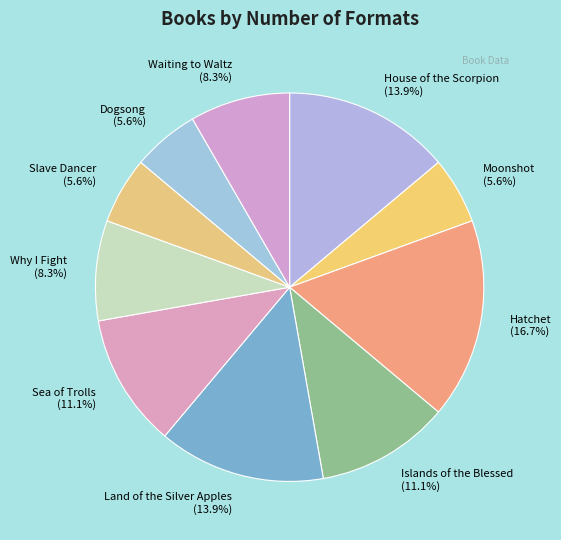

Is it true that Moonshot is 17% of the pie?

False